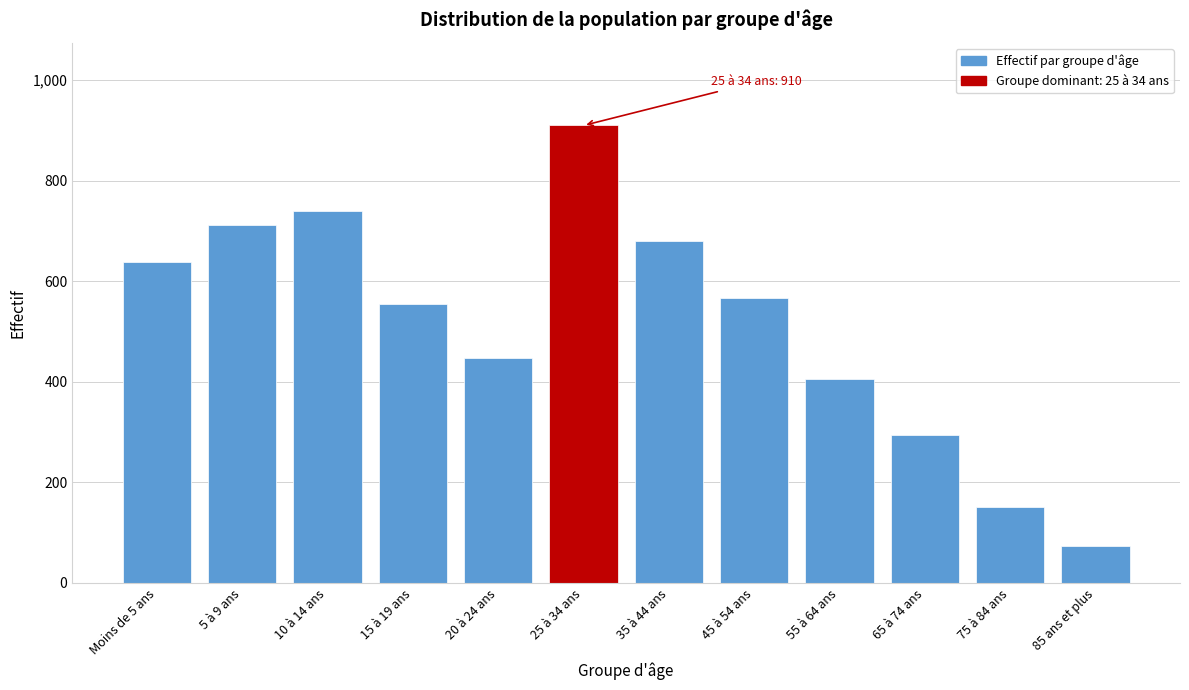

Reading left to right, list all the values displayed in this chart.

638	712	739	554	447	910	681	566	405	295	151	73